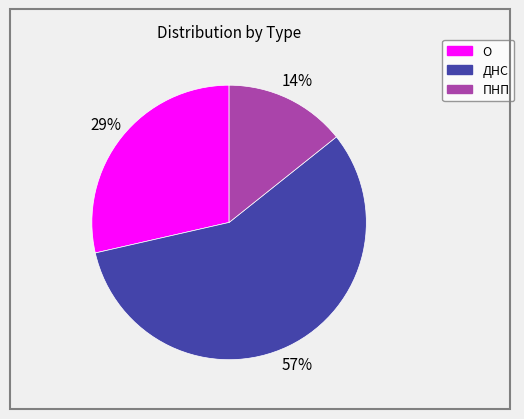

How many slices are in this pie chart?

3